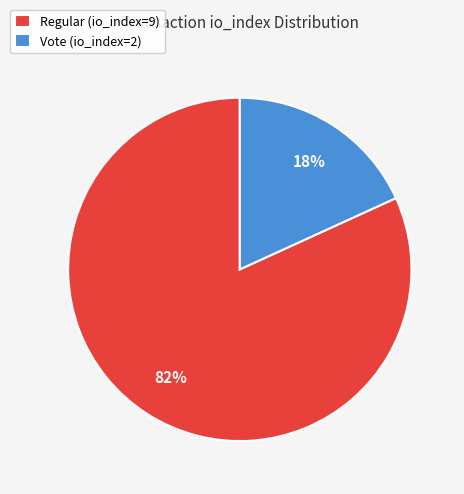

How many slices are in this pie chart?

2